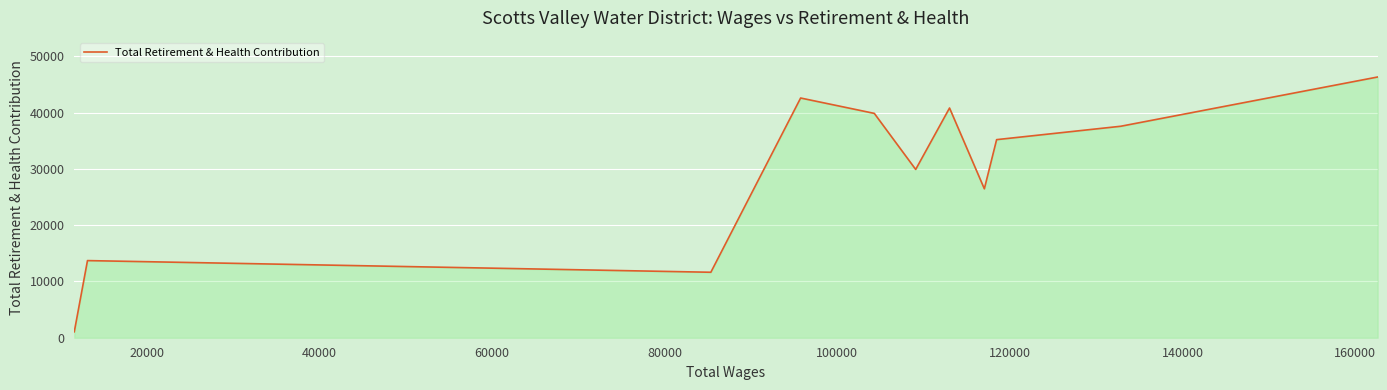

What is the maximum value shown in the chart?

46310